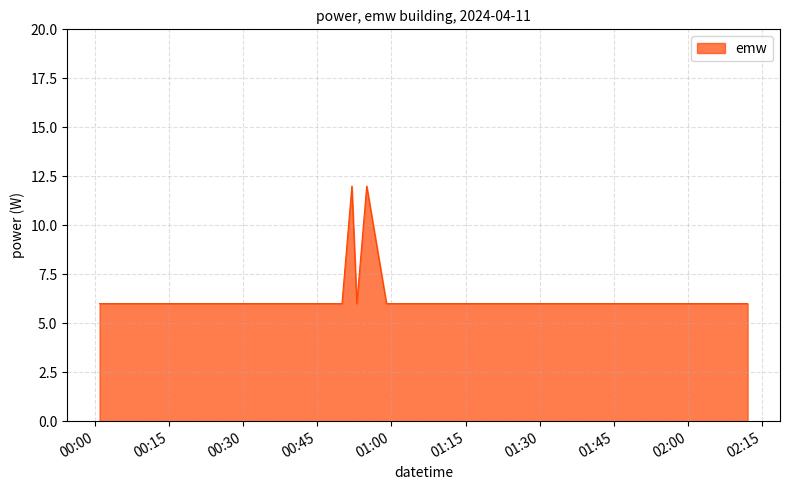

What is the greatest value displayed?

12